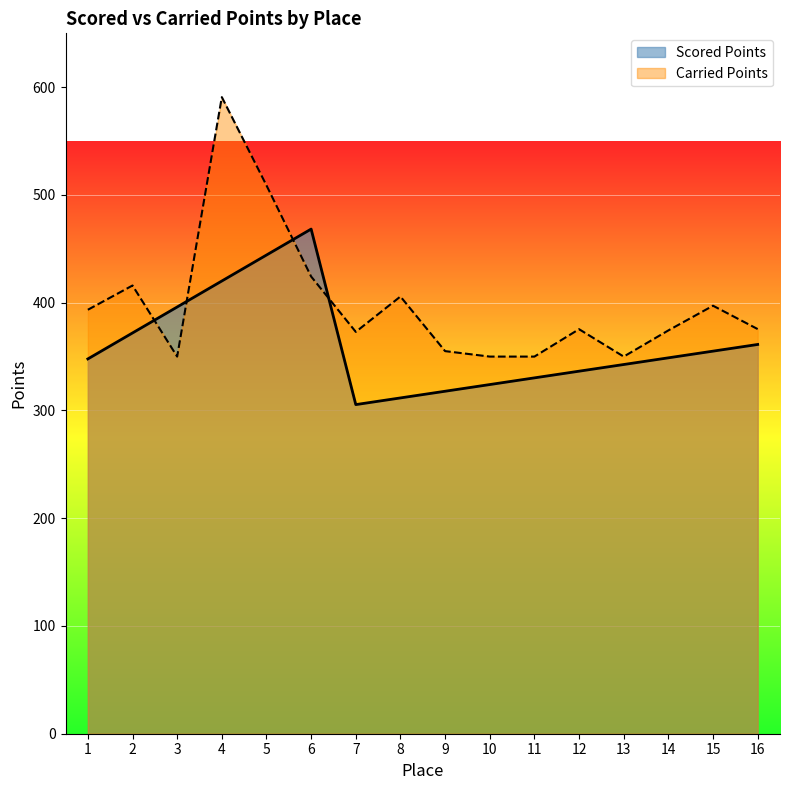

At which category does Carried Points reach its first local peak?

2